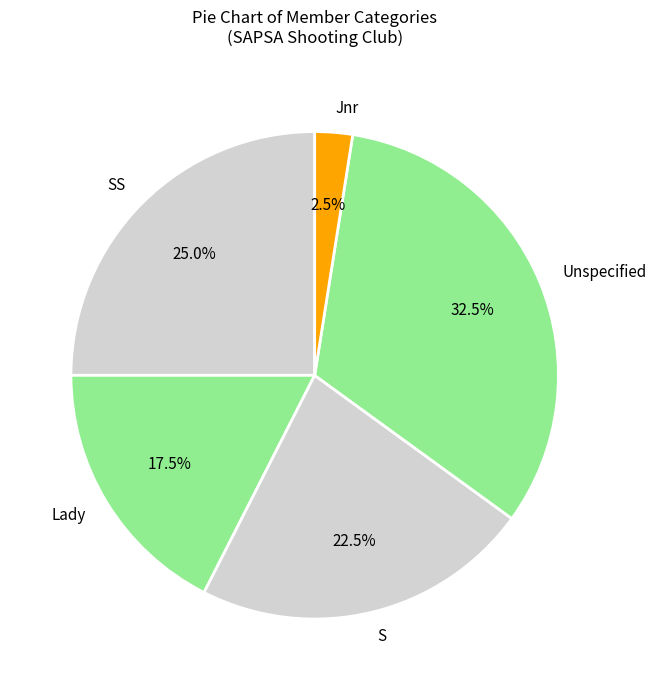

Which has a higher value, Jnr or S?

S